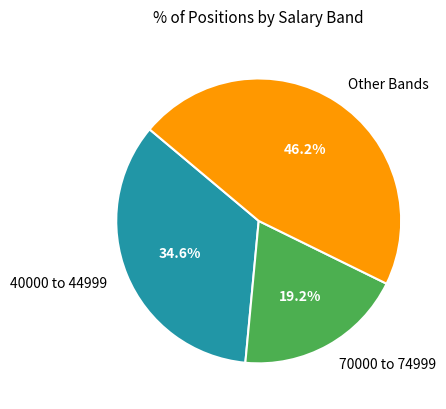

What percentage is NOT represented by 40000 to 44999?

65.4%